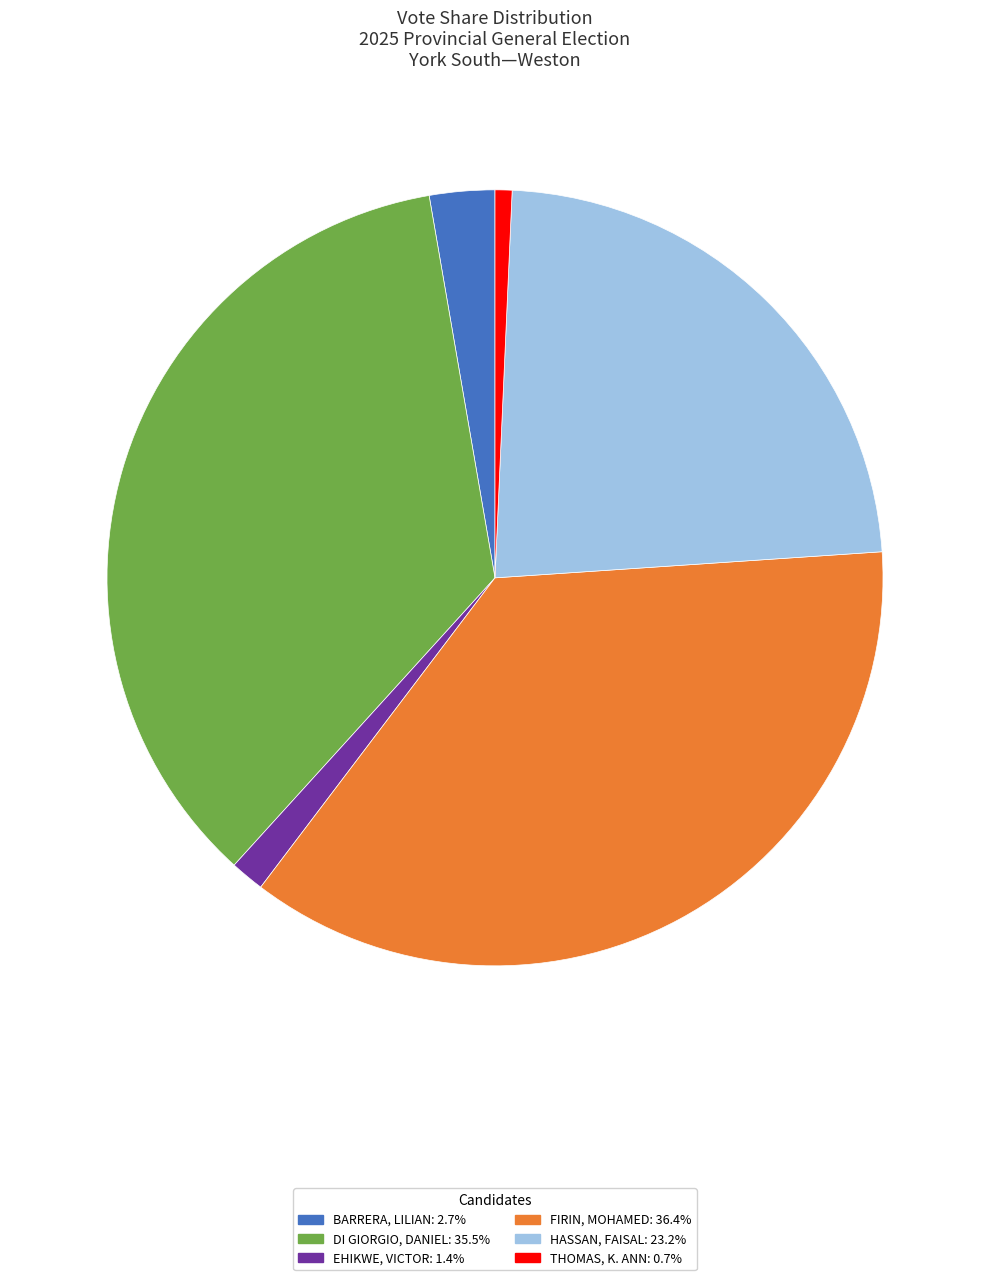

Between THOMAS, K. ANN and FIRIN, MOHAMED, which is larger?

FIRIN, MOHAMED